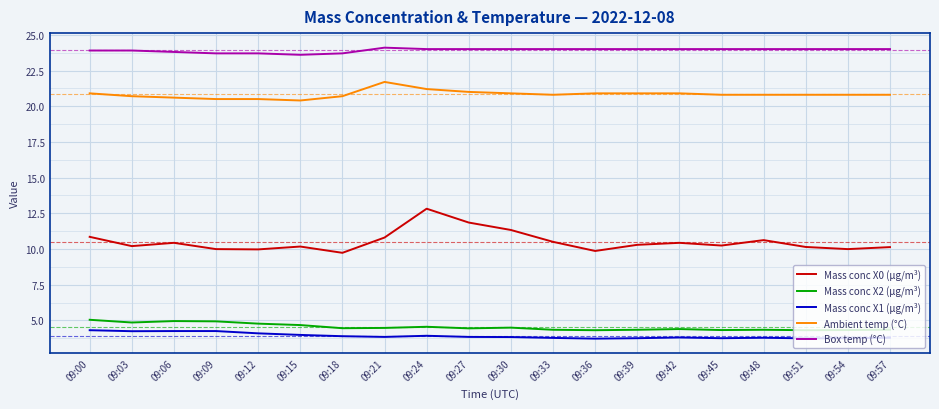

Does the chart have visible grid lines?

Yes